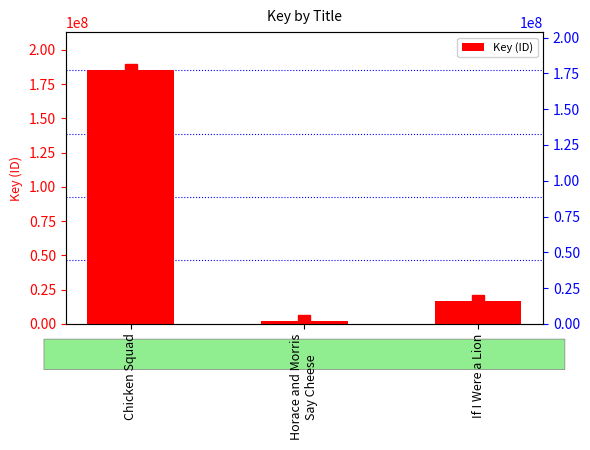

What is the label of the 2nd bar from the right?

Horace and Morris
Say Cheese